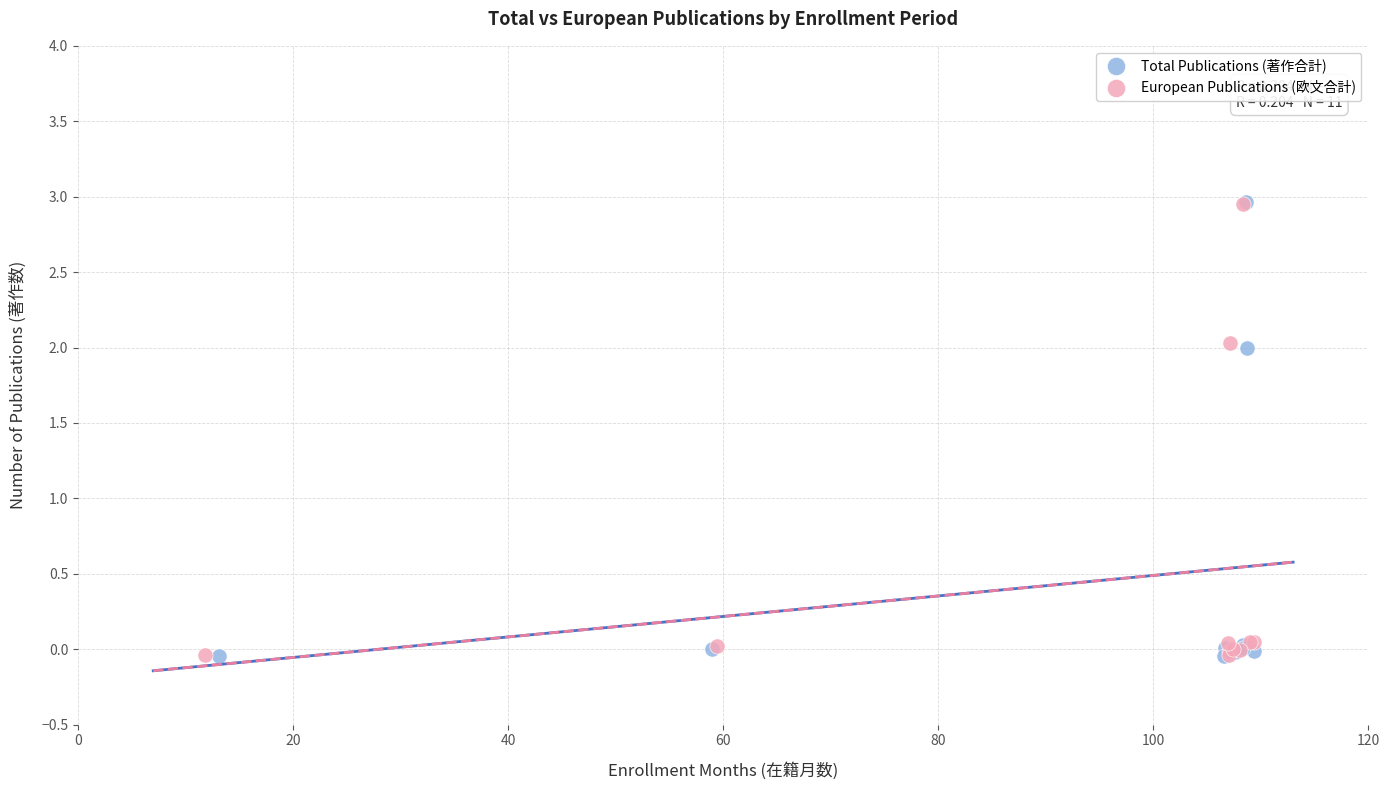

Which series has the widest spread of Y values?

Total Publications (著作合計)